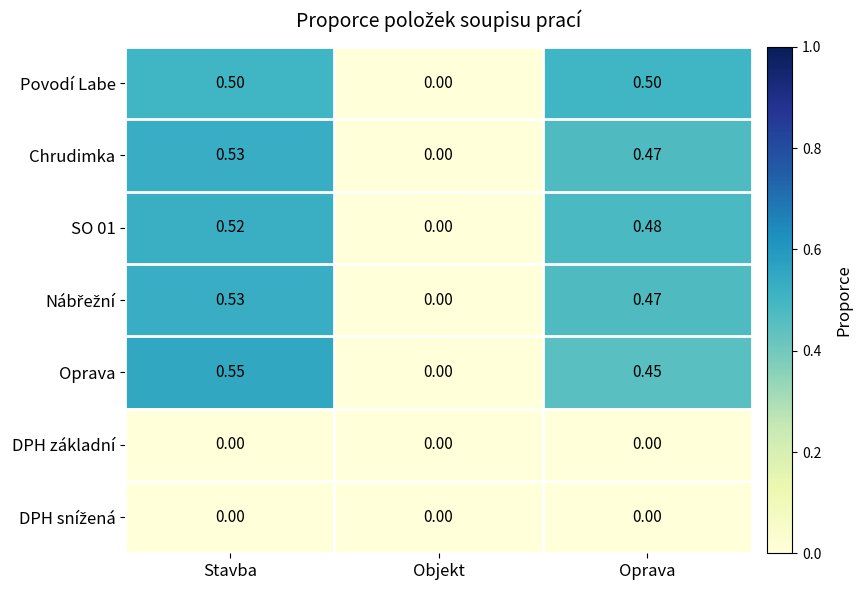

Where is SO 01 nearest to the value 0?

Objekt